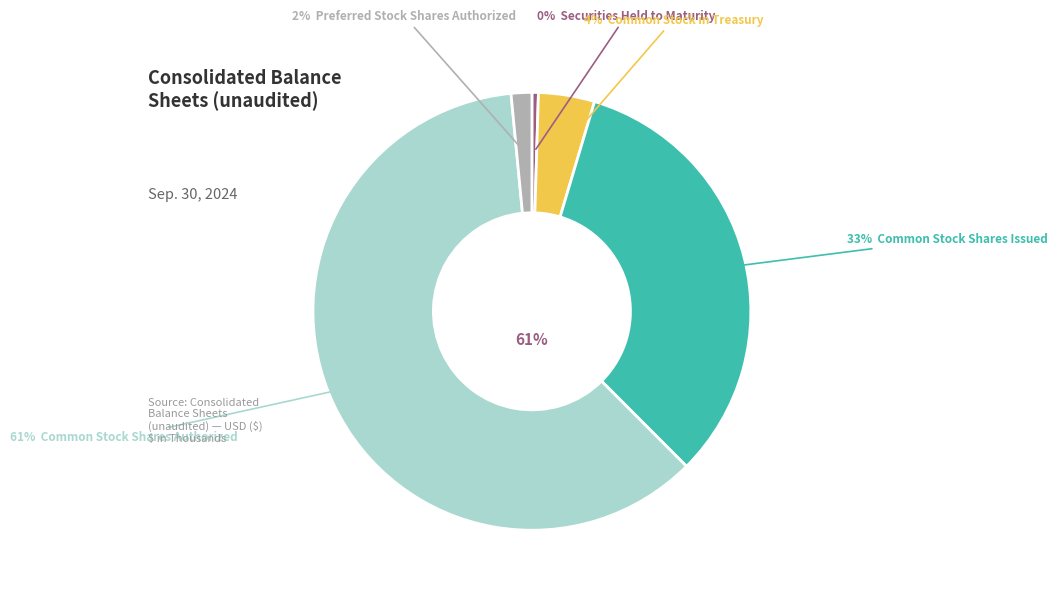

How many slices are in this pie chart?

5